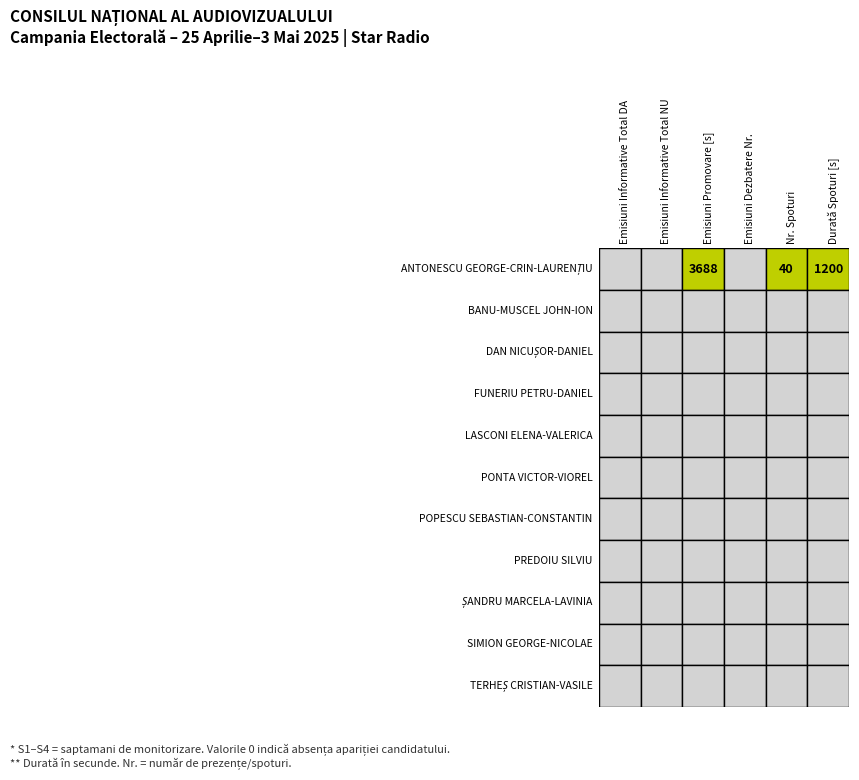

Is it true that ȘANDRU MARCELA-LAVINIA equals 0 at 2?

True